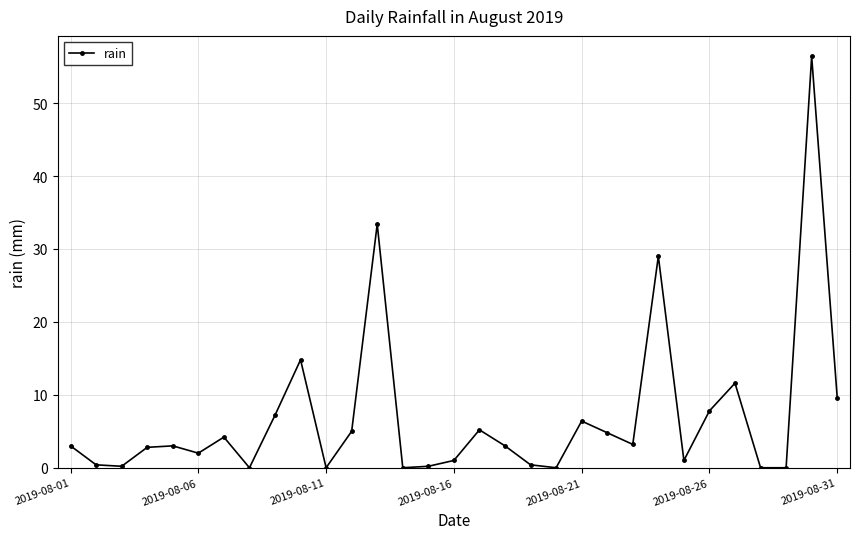

What is the sum of all values?

215.6